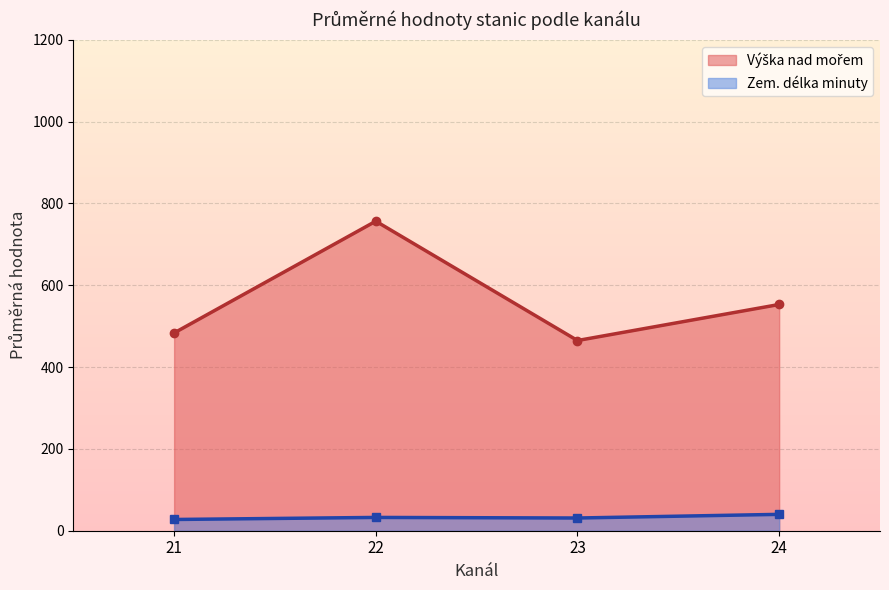

The value of Zem. délka minuty at 23 is 31.1. True or false?

True